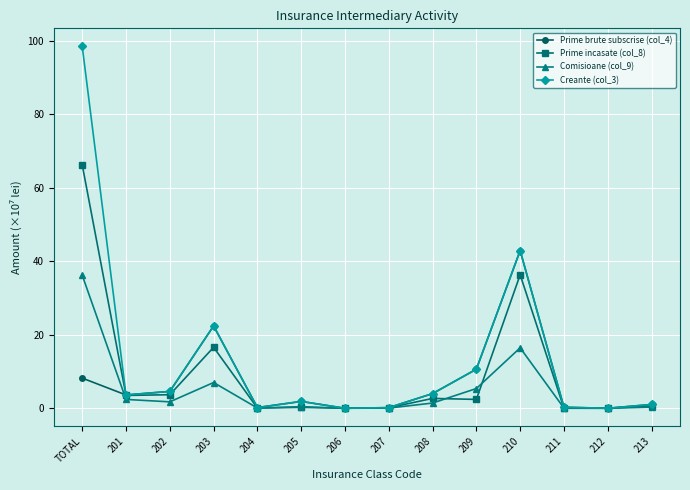

What are all the series names shown in the legend?

Prime brute subscrise (col_4), Prime incasate (col_8), Comisioane (col_9), Creante (col_3)